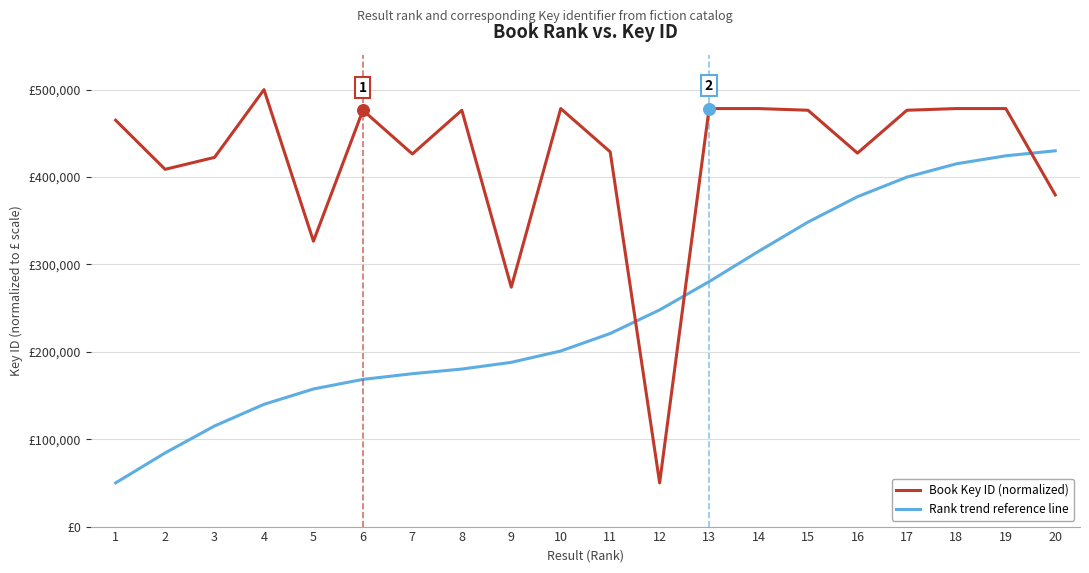

Which series has the largest total across all categories?

Book Key ID (normalized)